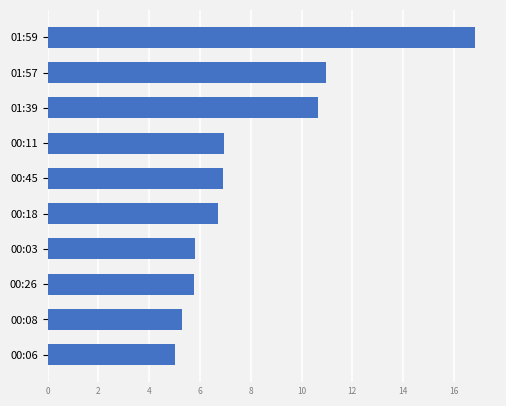

The value at 01:39 is 10.6. True or false?

True